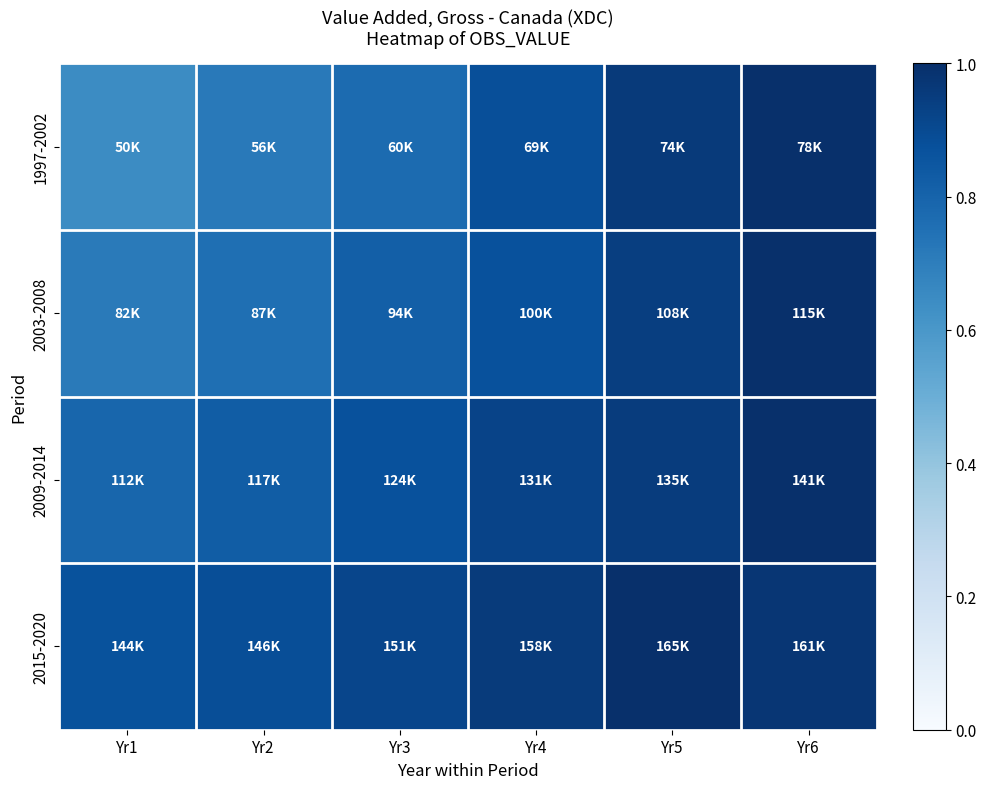

Reading left to right, what are all the values shown in this chart?

1997-2002: Yr1=0.6	Yr2=0.7	Yr3=0.8	Yr4=0.9	Yr5=1.0	Yr6=1.0
2003-2008: Yr1=0.7	Yr2=0.8	Yr3=0.8	Yr4=0.9	Yr5=0.9	Yr6=1.0
2009-2014: Yr1=0.8	Yr2=0.8	Yr3=0.9	Yr4=0.9	Yr5=1.0	Yr6=1.0
2015-2020: Yr1=0.9	Yr2=0.9	Yr3=0.9	Yr4=1.0	Yr5=1.0	Yr6=1.0